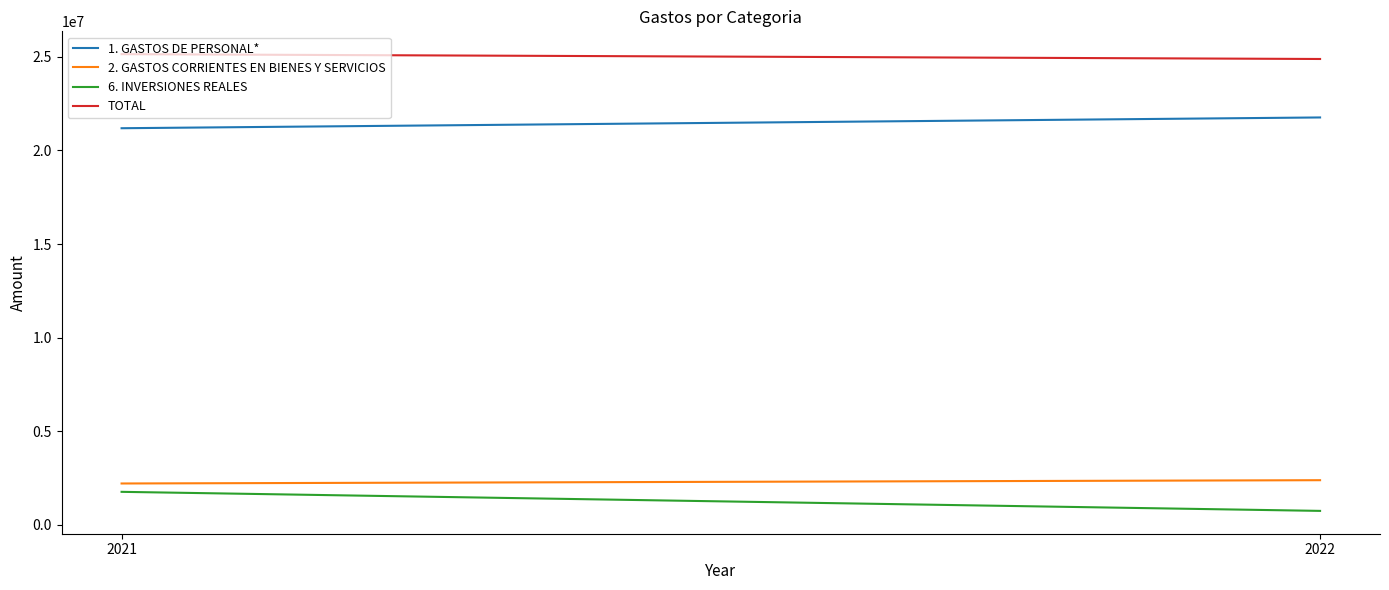

List the labels in order of TOTAL value, largest first.

2021, 2022